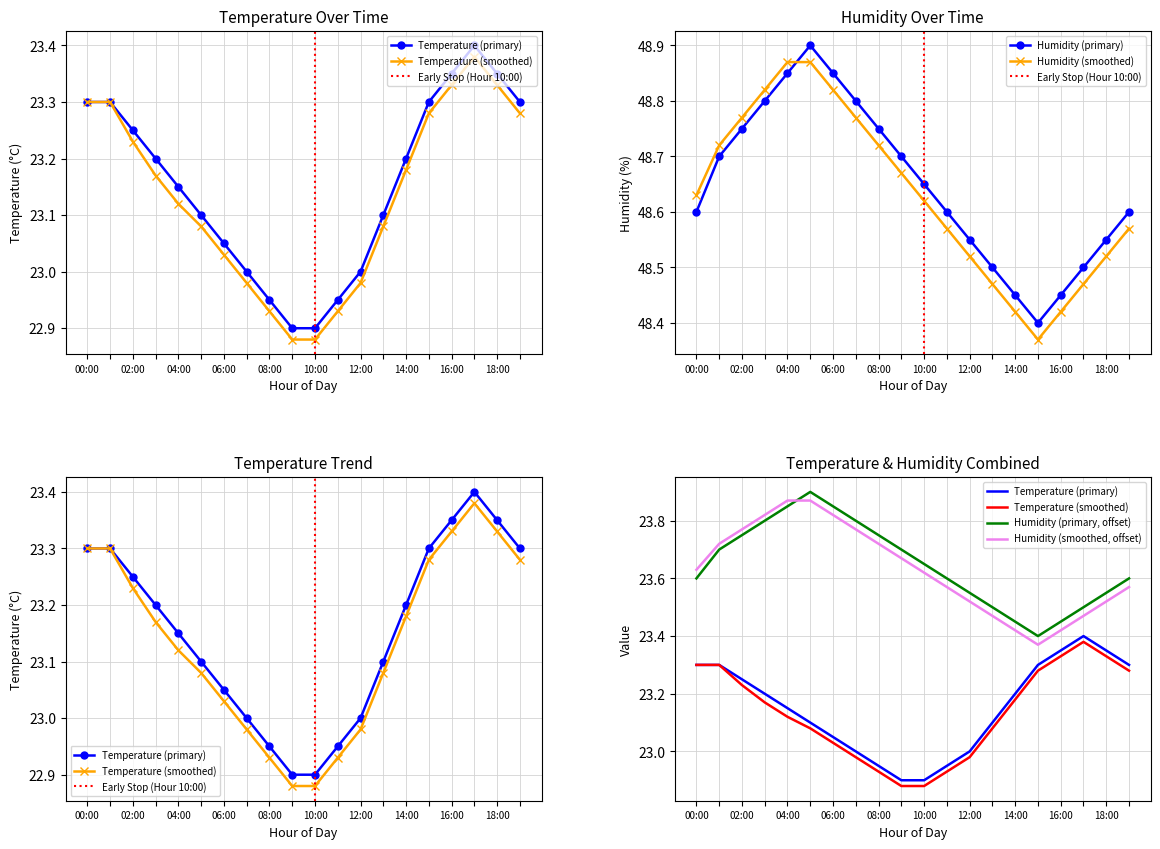

Rank the series at 02:00 from highest to lowest value.

hum_hourly, humidity, temperature, temp_hourly